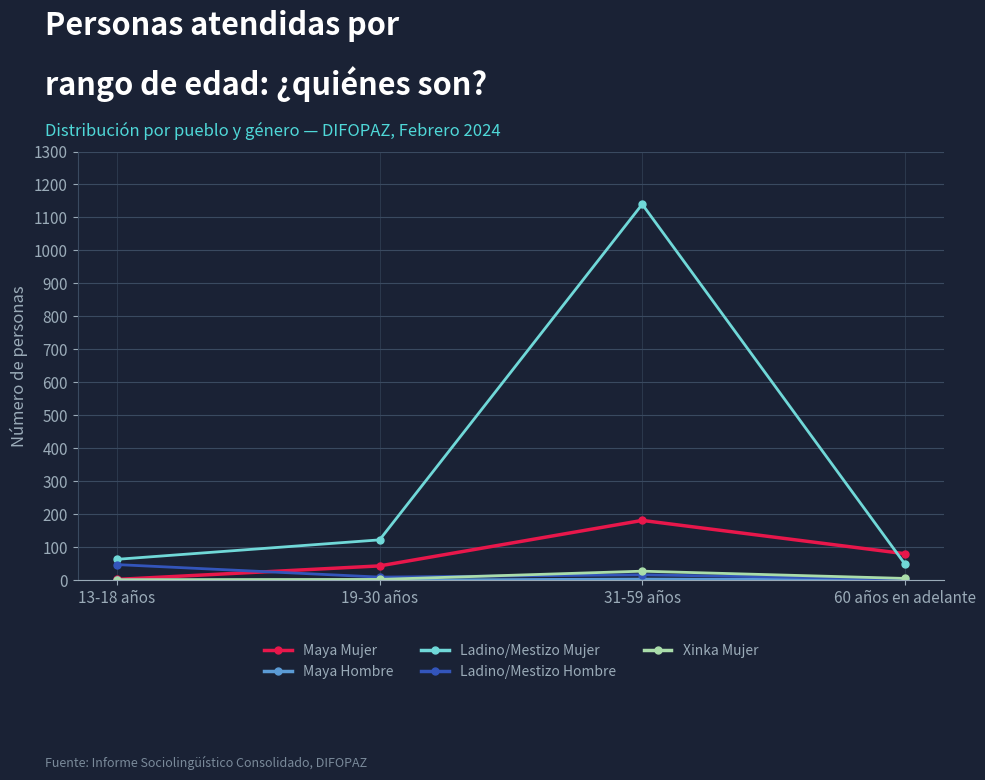

At how many categories does at least one series exceed 243?

1